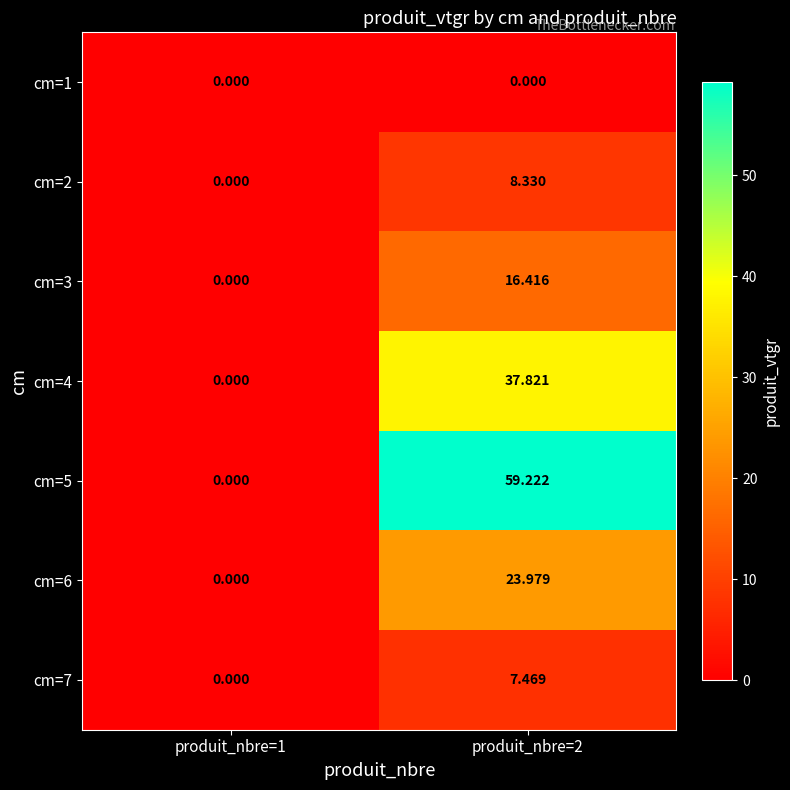

At how many categories does at least one series exceed 47?

1